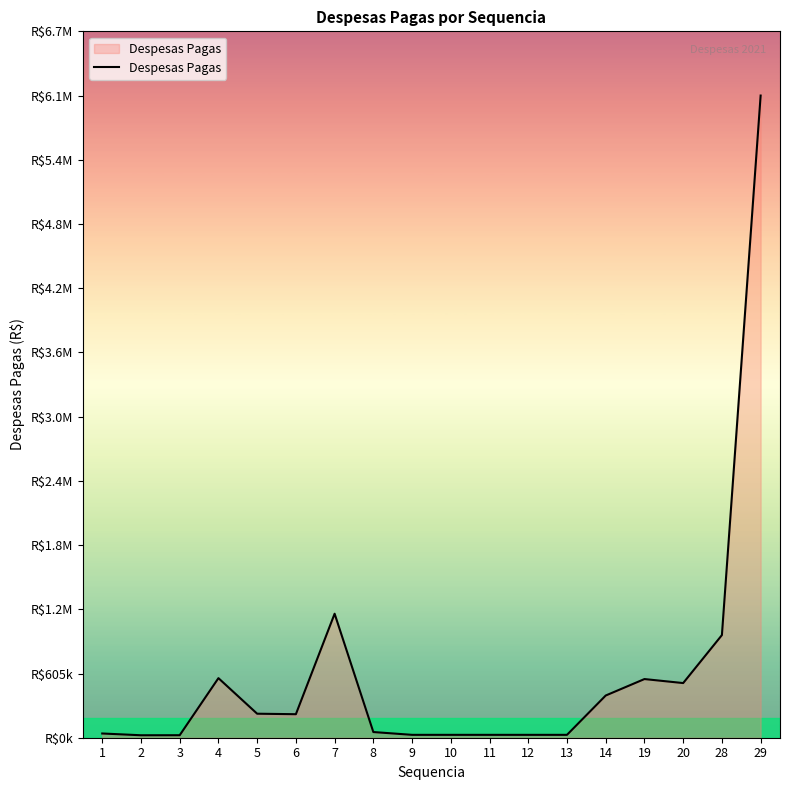

Where does the data first go above 221650?

4